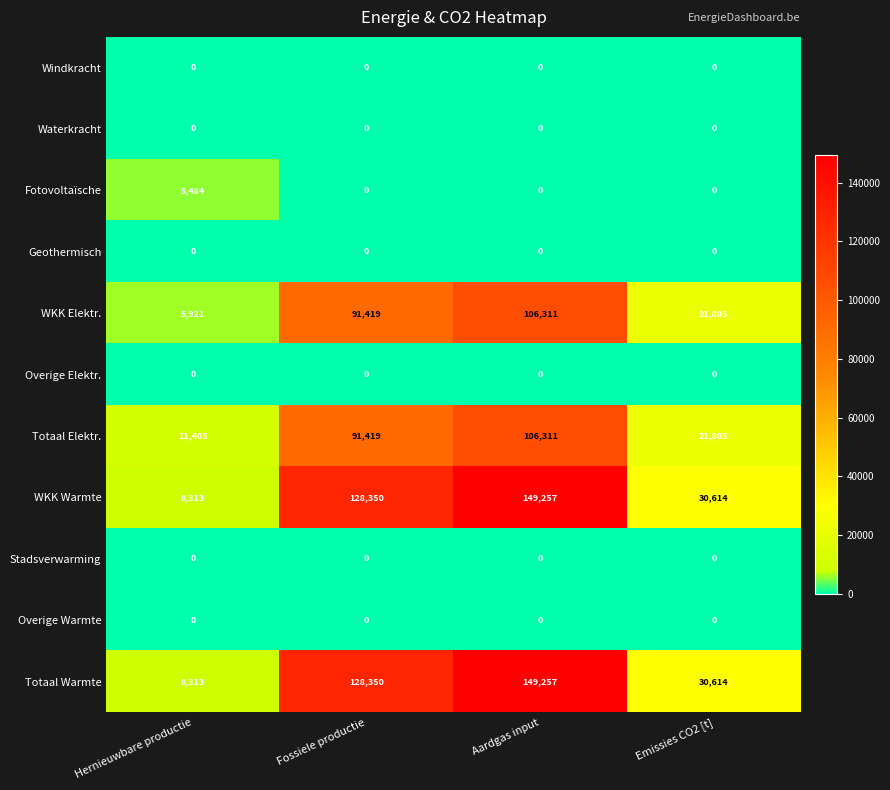

Read the WKK Elektr. value at Emissies CO2 [t], to the nearest 50.

21800